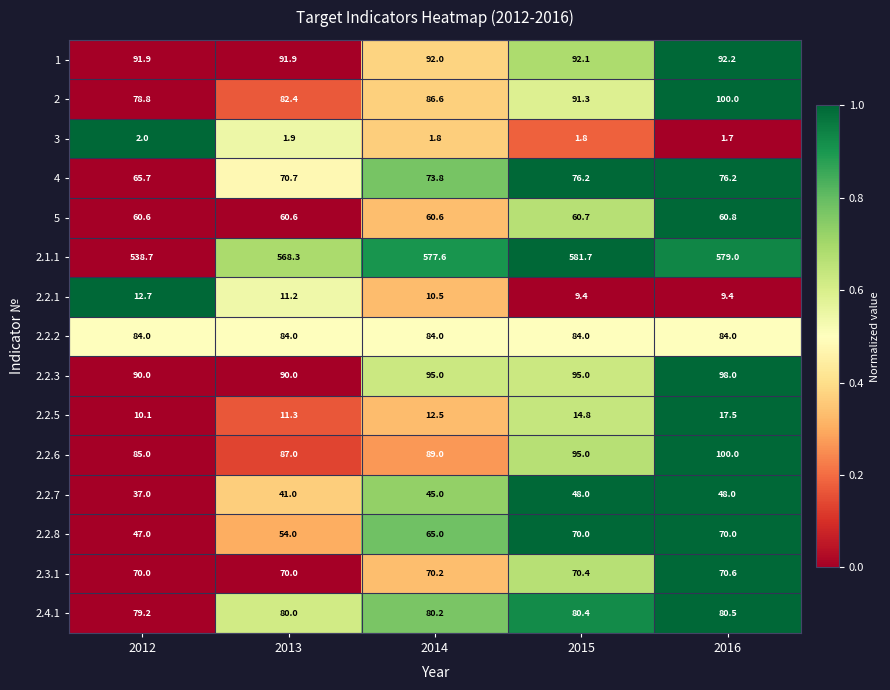

At which category is the sum across all series the highest?

2016